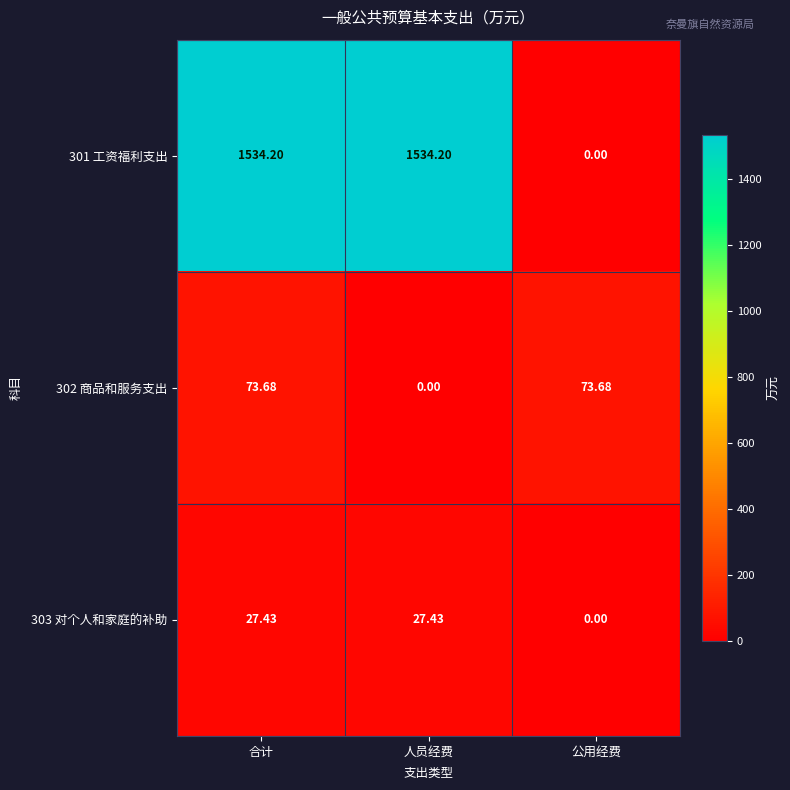

At which category is the sum across all series the highest?

合计